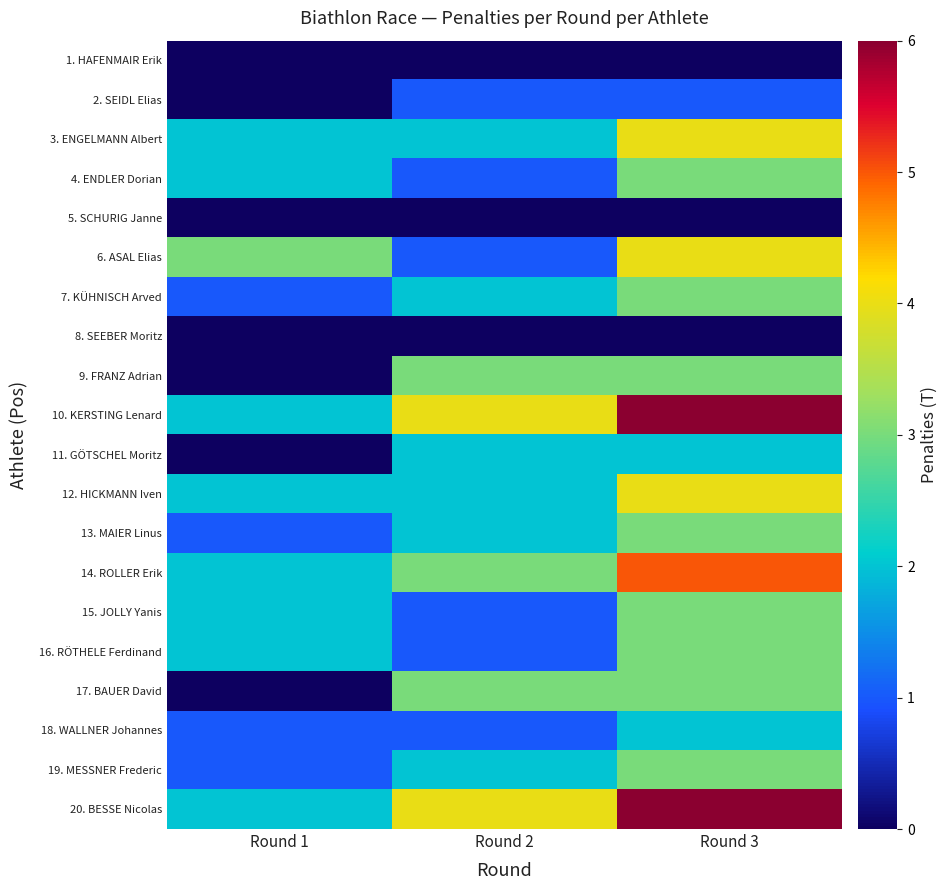

Rank the series by their maximum value, from highest to lowest.

10. KERSTING Lenard, 20. BESSE Nicolas, 14. ROLLER Erik, 3. ENGELMANN Albert, 6. ASAL Elias, 12. HICKMANN Iven, 4. ENDLER Dorian, 7. KÜHNISCH Arved, 9. FRANZ Adrian, 13. MAIER Linus, 15. JOLLY Yanis, 16. RÖTHELE Ferdinand, 17. BAUER David, 19. MESSNER Frederic, 11. GÖTSCHEL Moritz, 18. WALLNER Johannes, 2. SEIDL Elias, 1. HAFENMAIR Erik, 5. SCHURIG Janne, 8. SEEBER Moritz